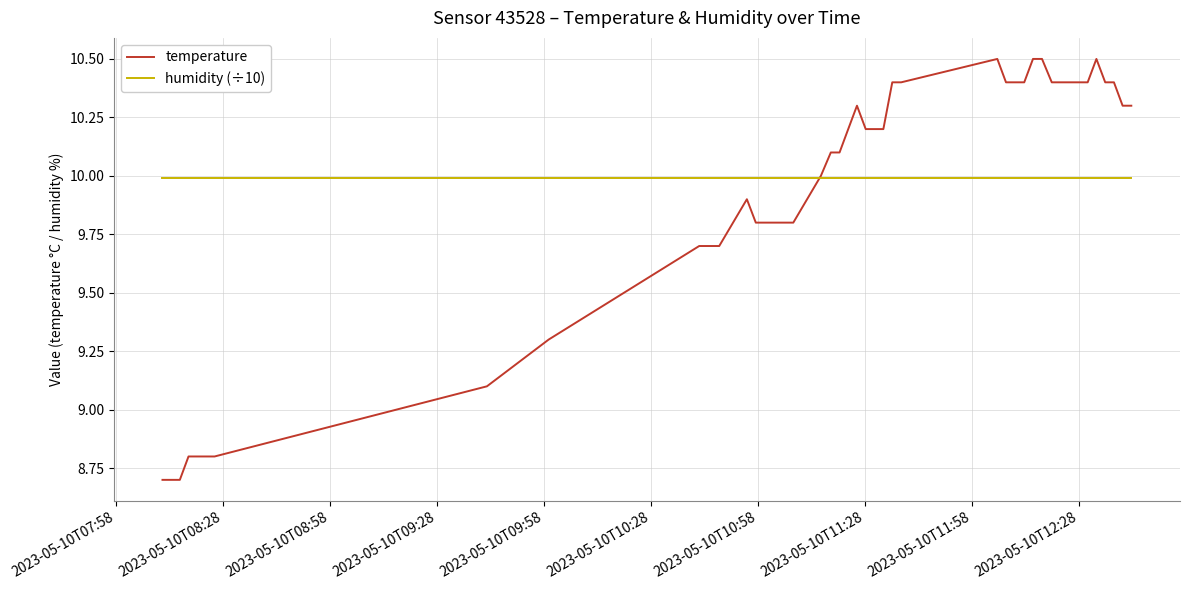

How many lines are shown in the chart?

2